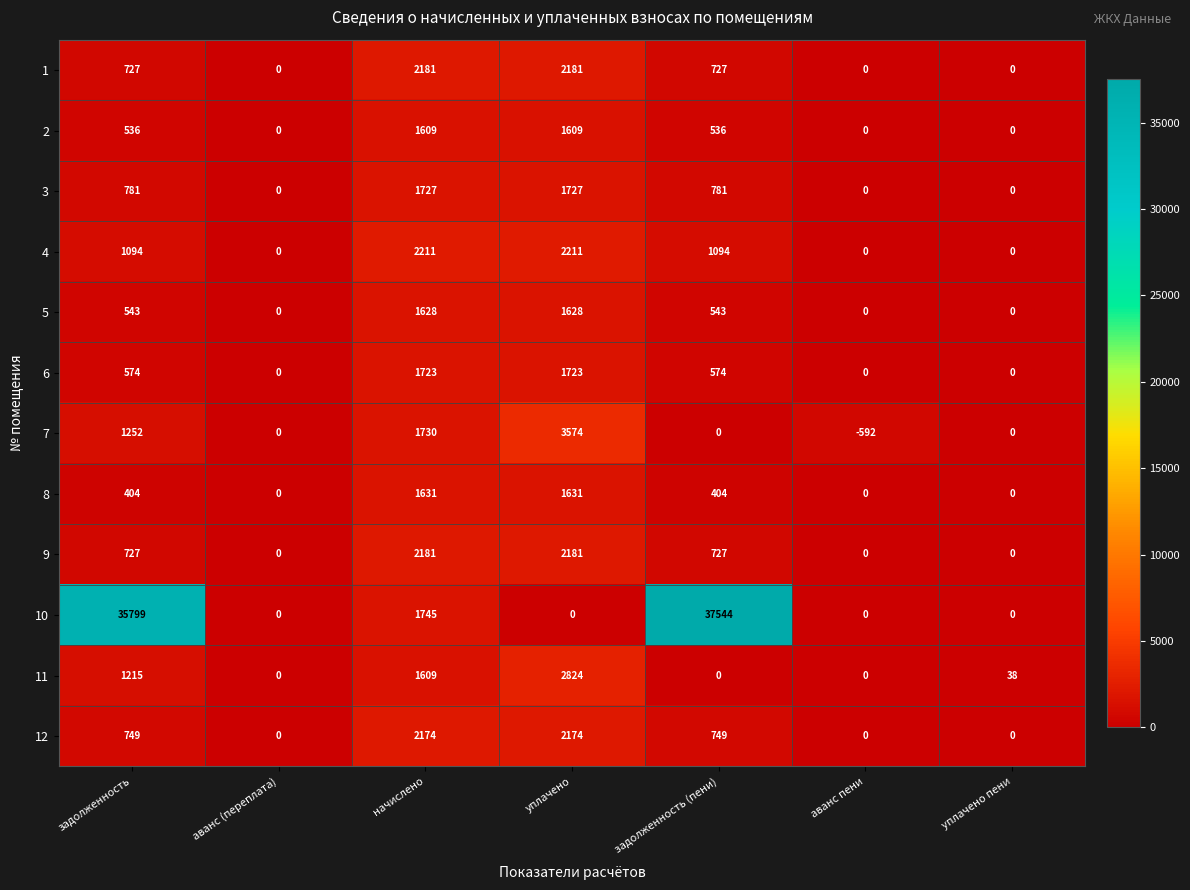

How many data points does each series have?

7